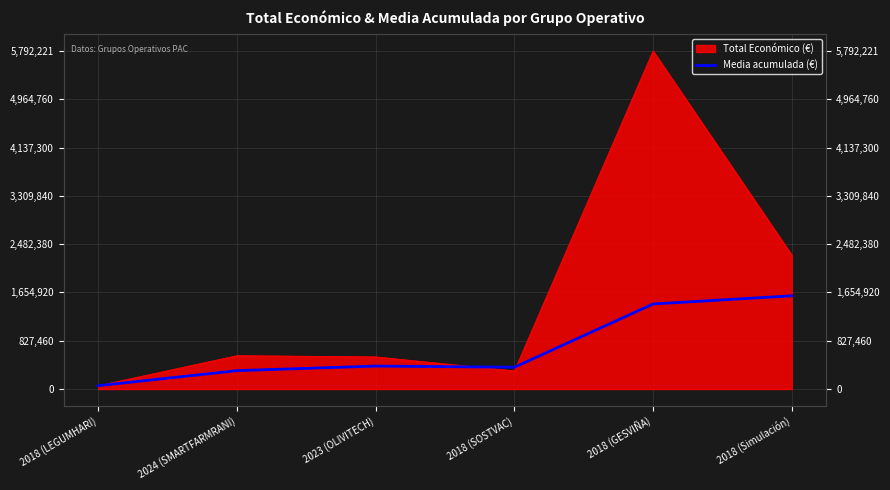

True or false: the data shows 531119.9 at 2024 (SMARTFARMRANI).

False